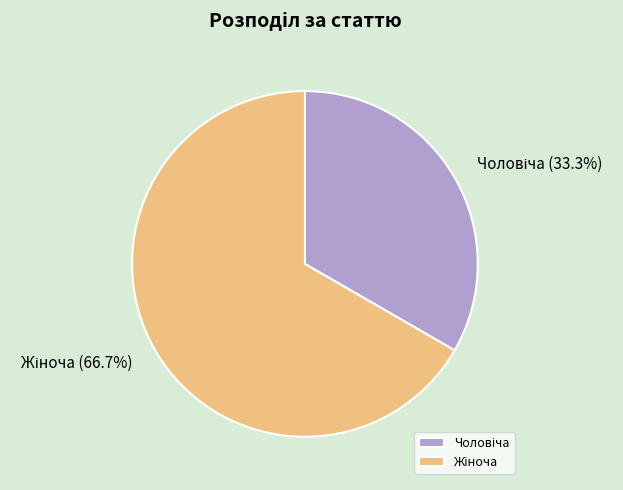

Is there a majority slice in this chart?

Yes